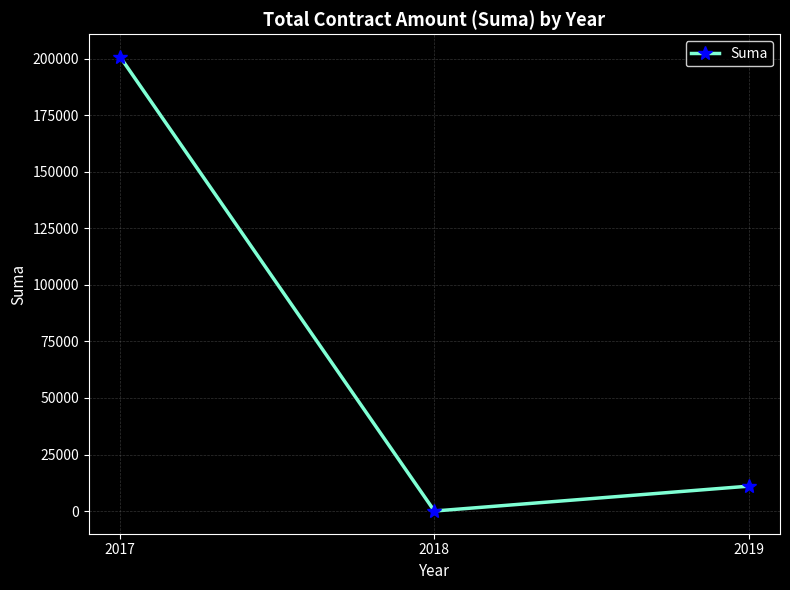

What is the maximum value shown in the chart?

200827.6